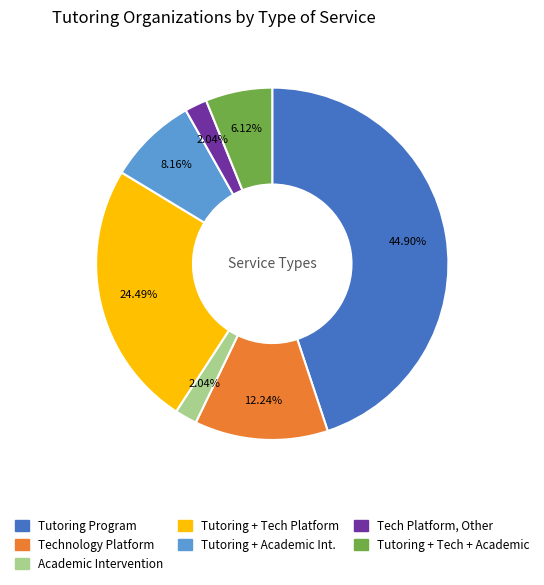

To the nearest percent, what is the difference between the largest and smallest slice percentages?

43%